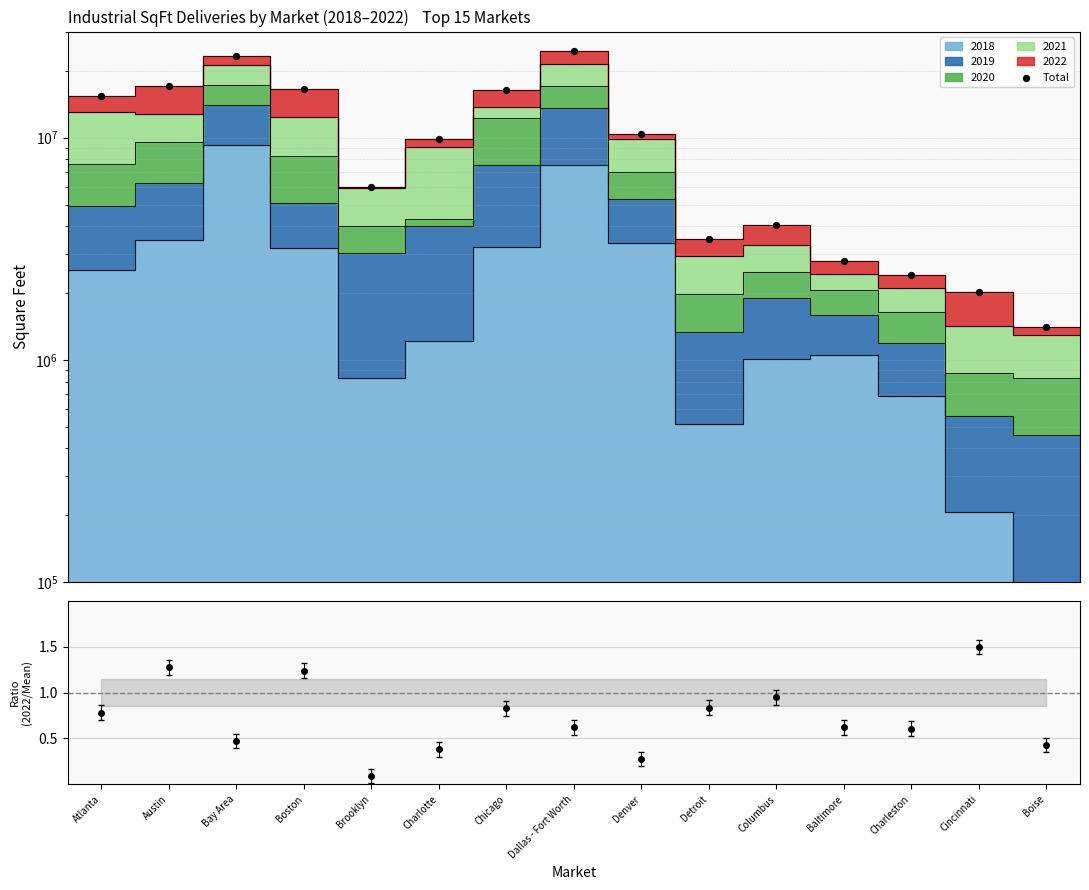

What is the ratio of the value at Charleston to the value at Boston?

0.1